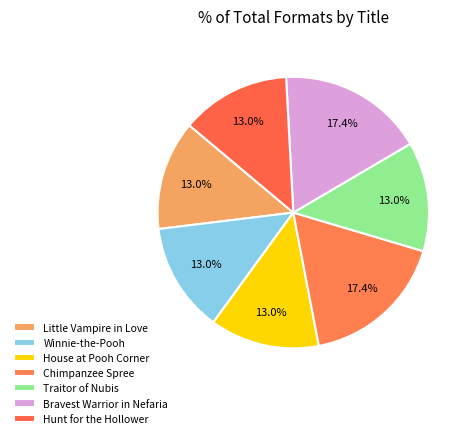

How many slices are in this pie chart?

7